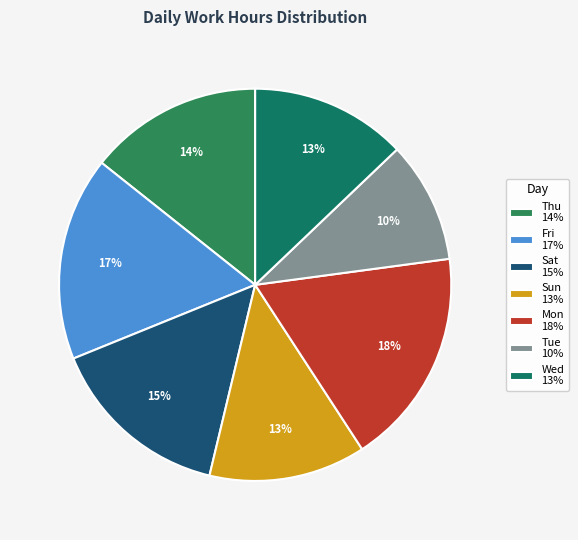

What is the largest slice in the pie chart?

Mon 18%